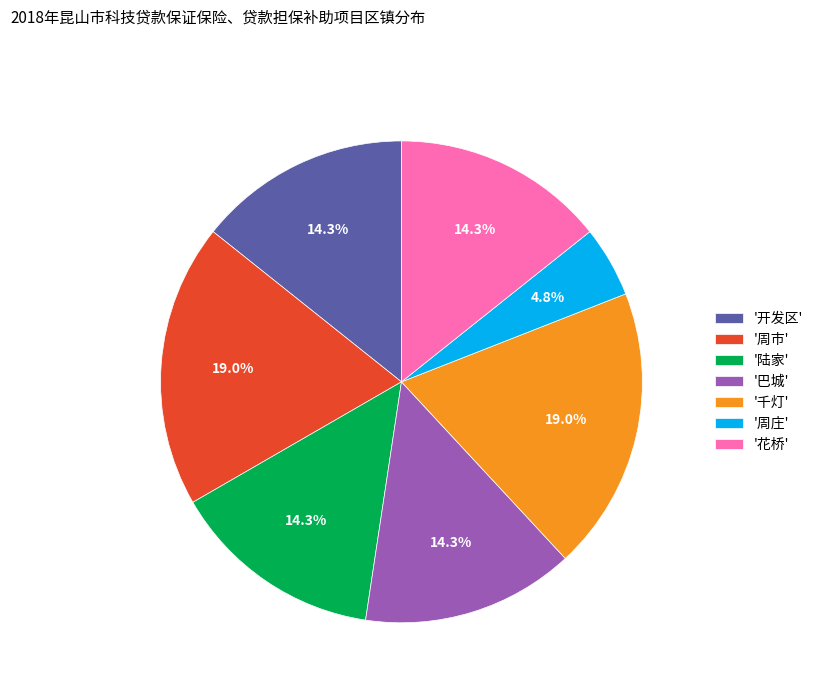

Combined, do '周市' and '花桥' account for over 50%?

No